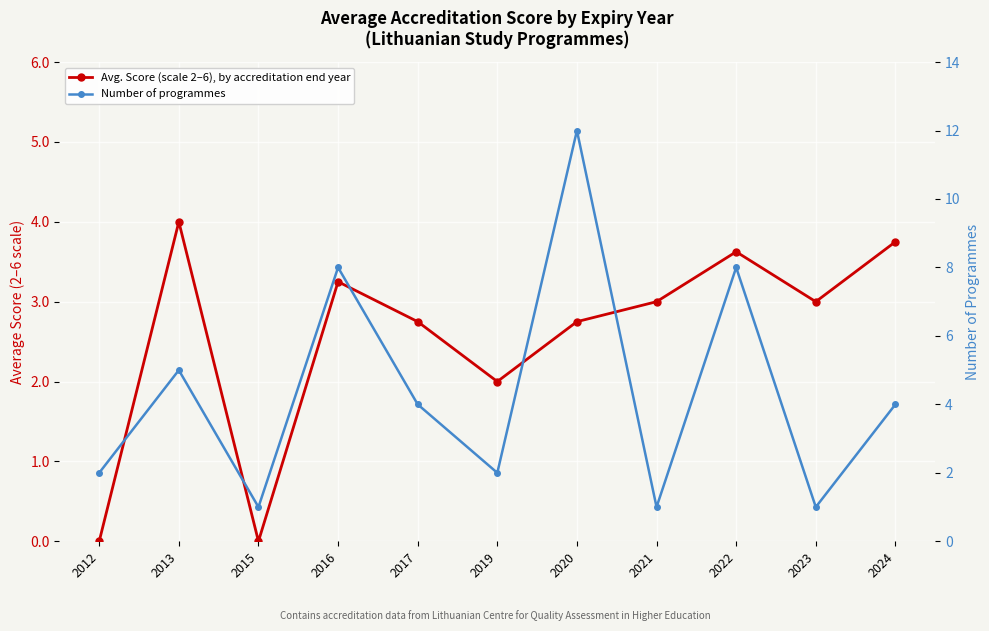

What is the sum of the Number of programmes values at 2022 and 2016?

16.0